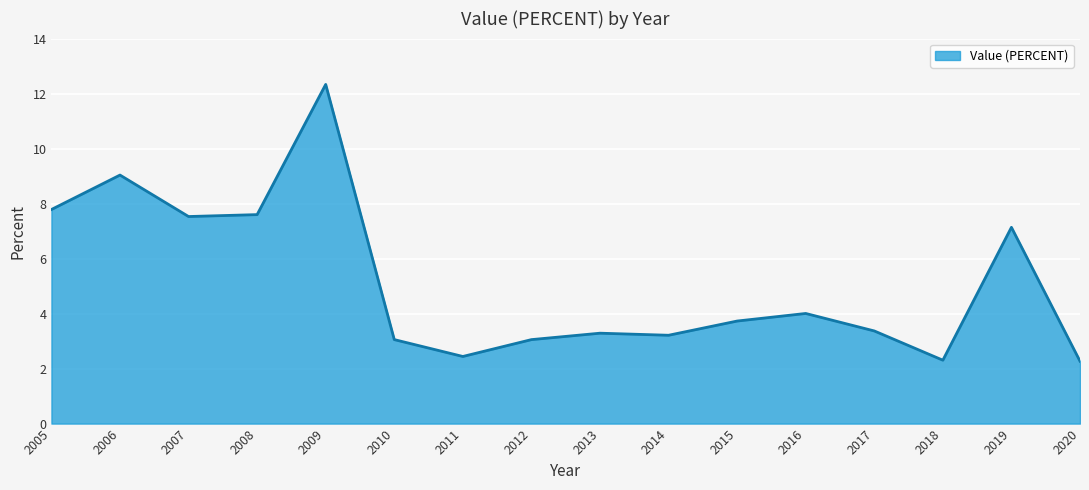

How many lines are shown in the chart?

1